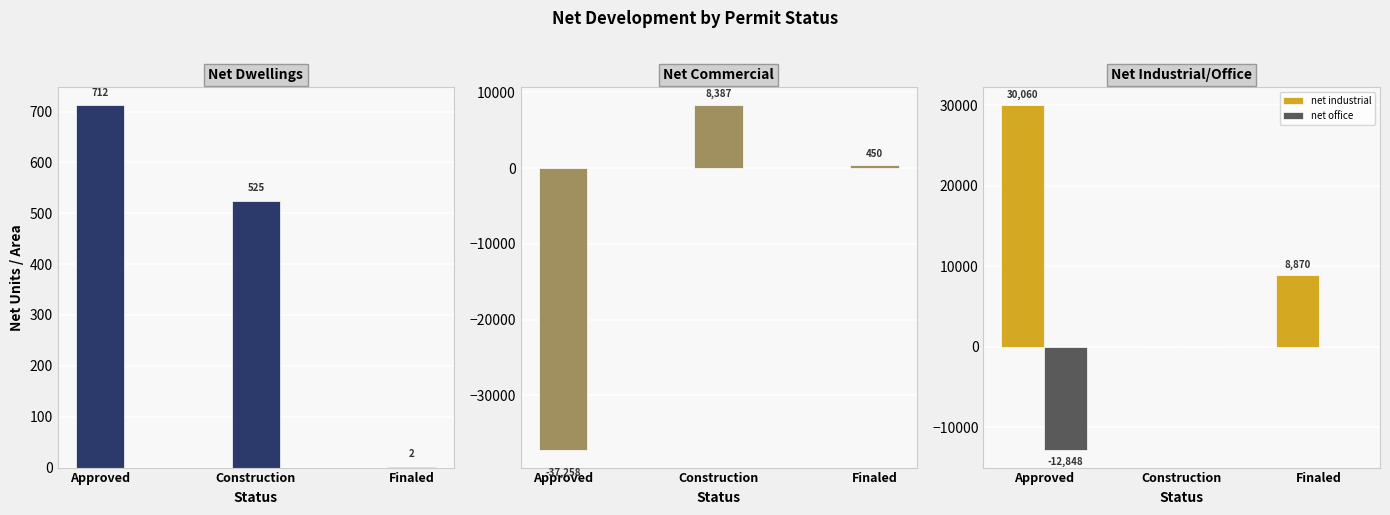

Is it true that net commercial equals 267 at Finaled?

False